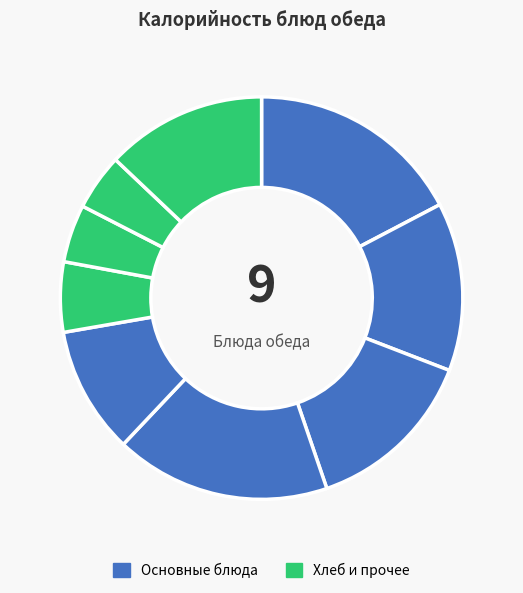

How many slices are in this pie chart?

9